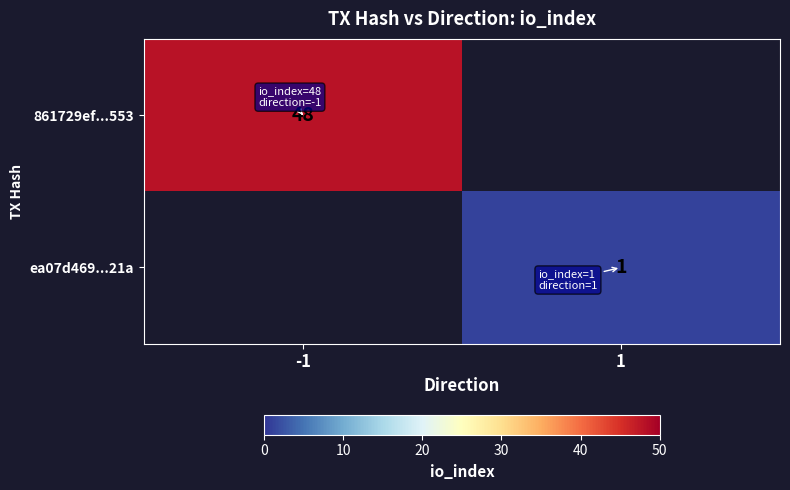

At which category is the sum across all series the highest?

-1